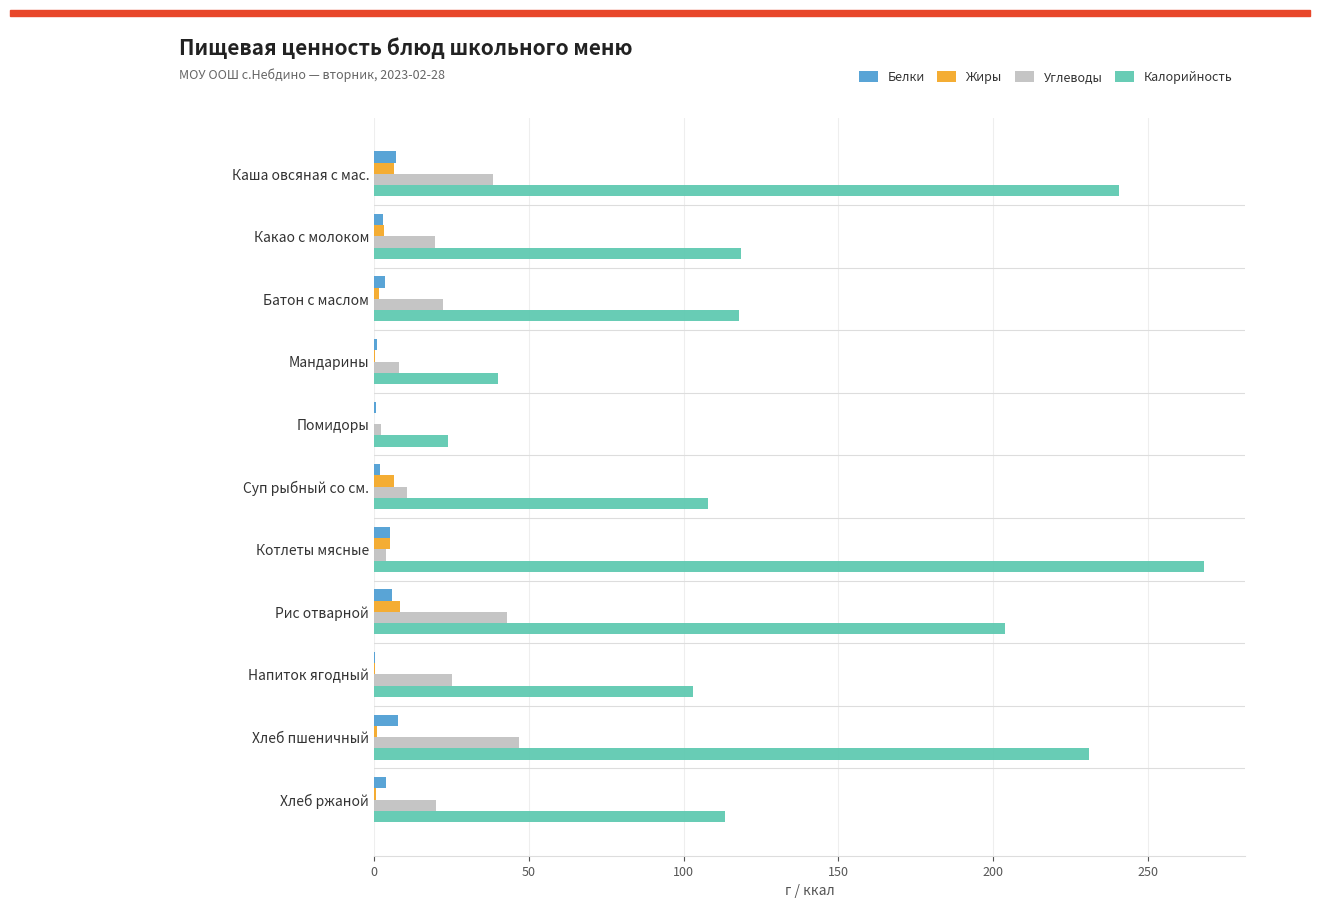

Is the value of Калорийность at Батон с маслом greater than the value of Углеводы at Хлеб ржаной?

Yes